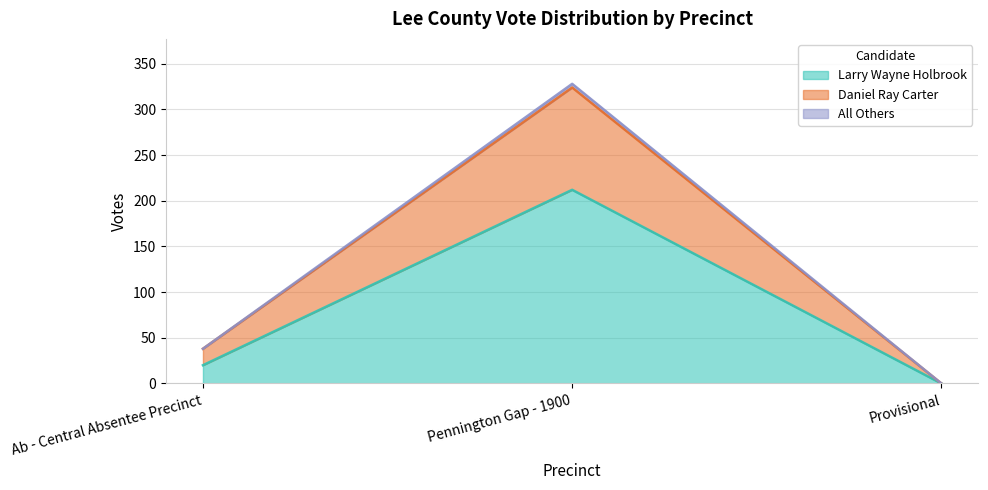

What position from the left is Pennington Gap - 1900?

2